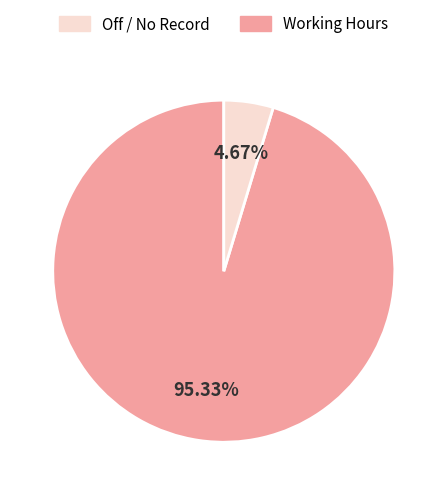

Is there a majority slice in this chart?

Yes